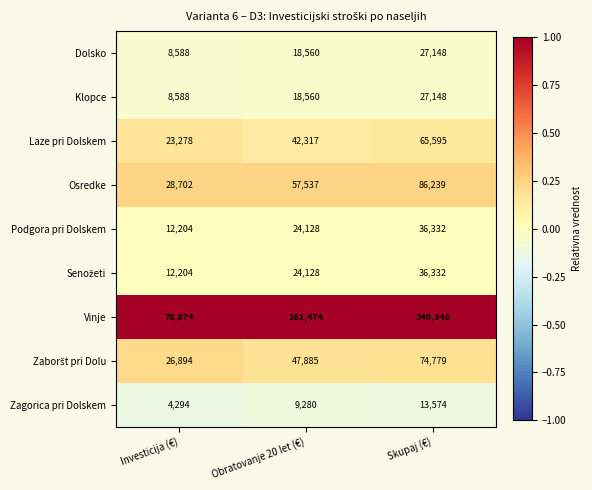

Is it true that Dolsko equals 27420 at Obratovanje 20 let (€)?

False